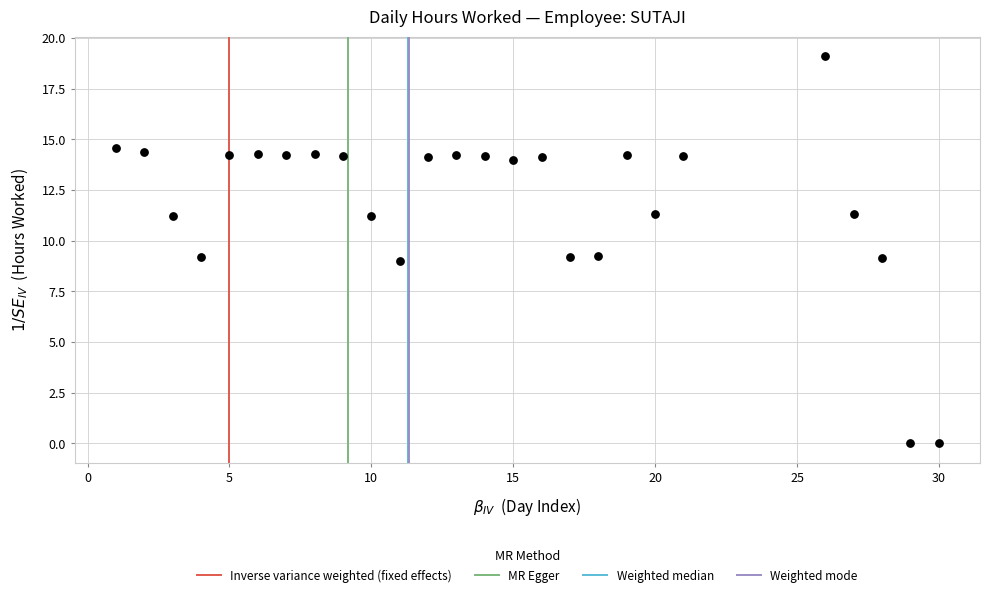

What is the range of X values (max minus min)?

29.0